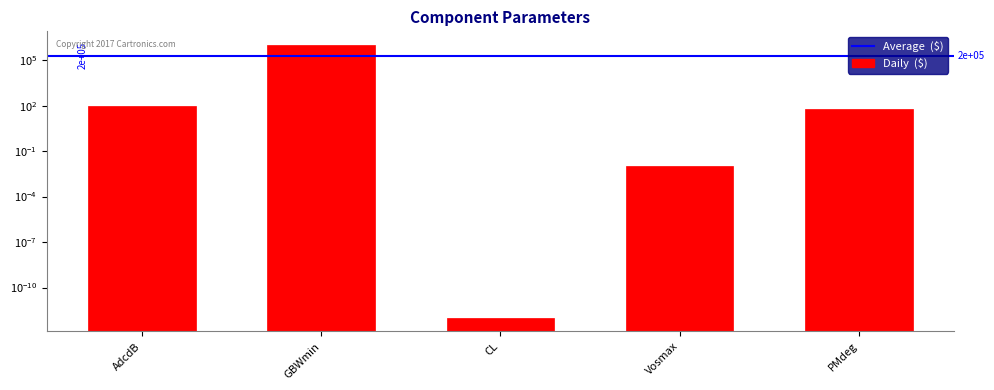

The value at CL is 0.0. True or false?

True